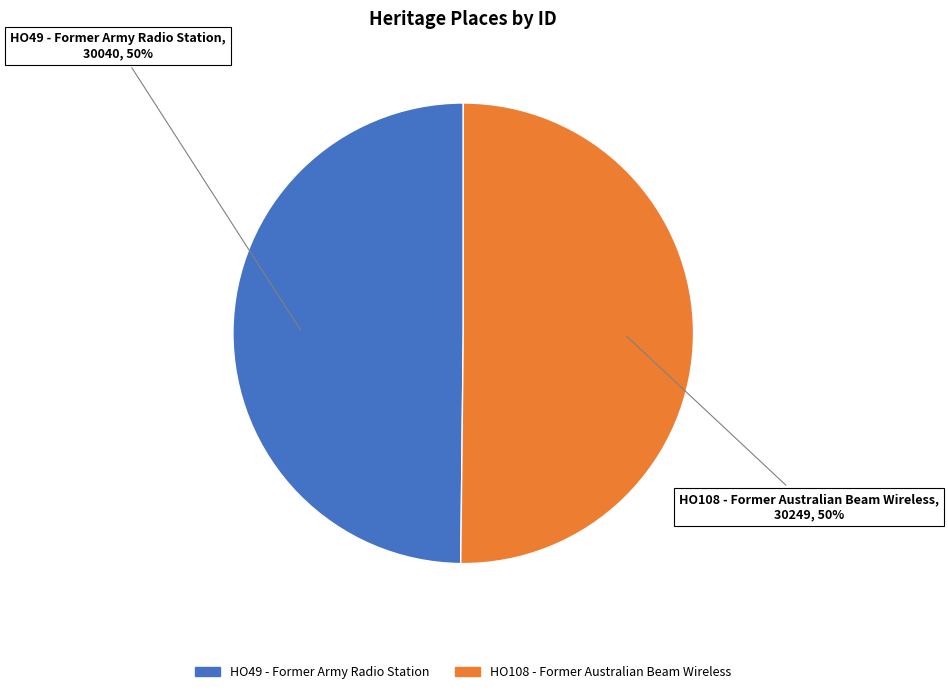

To the nearest percent, what portion does HO108 - Former Australian Beam Wireless represent?

50%